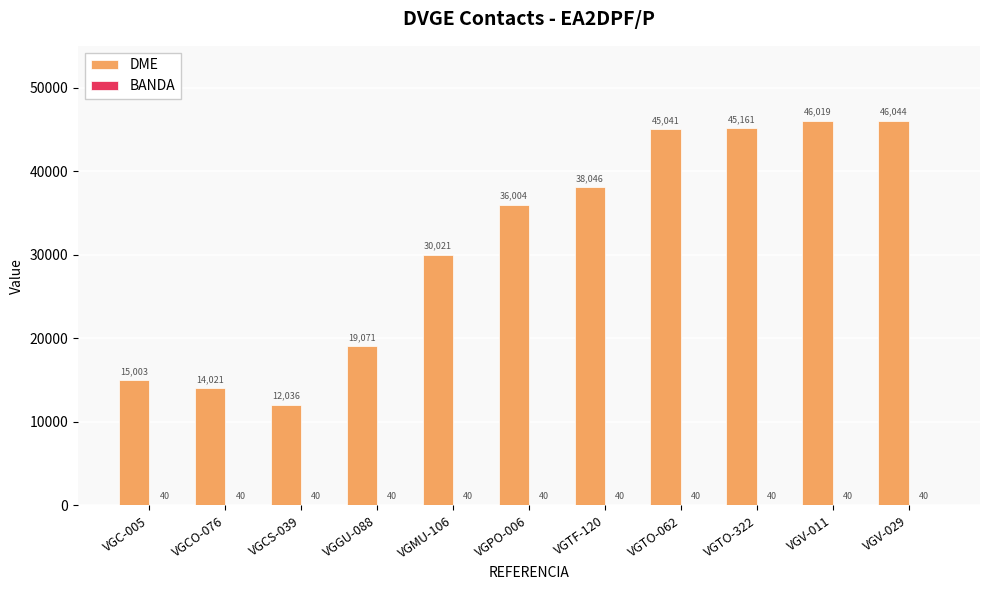

Which label corresponds to the largest value in the chart?

VGV-029